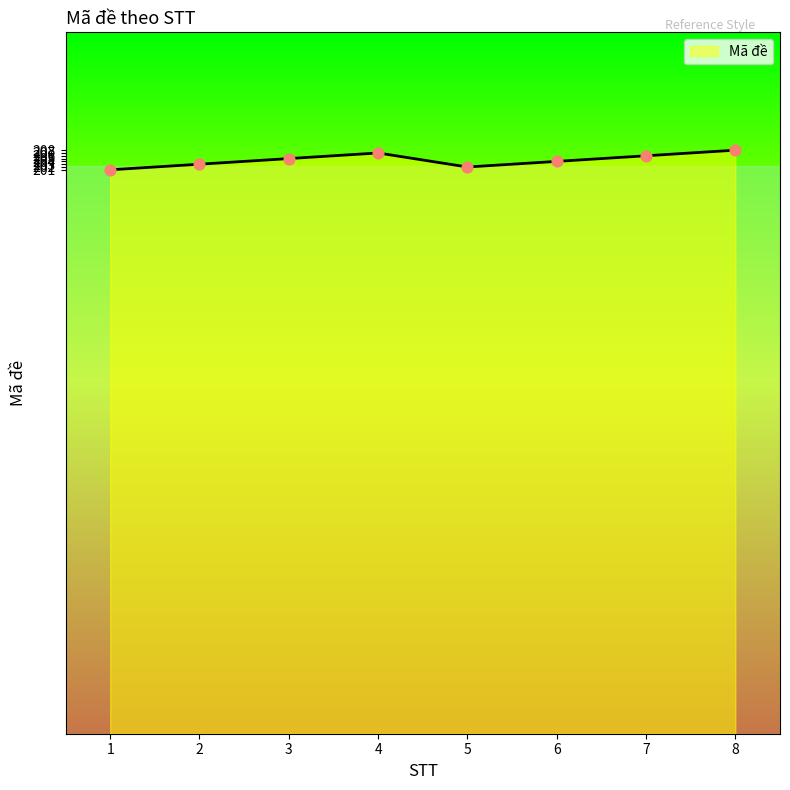

Which has a higher value, 1 or 3?

3